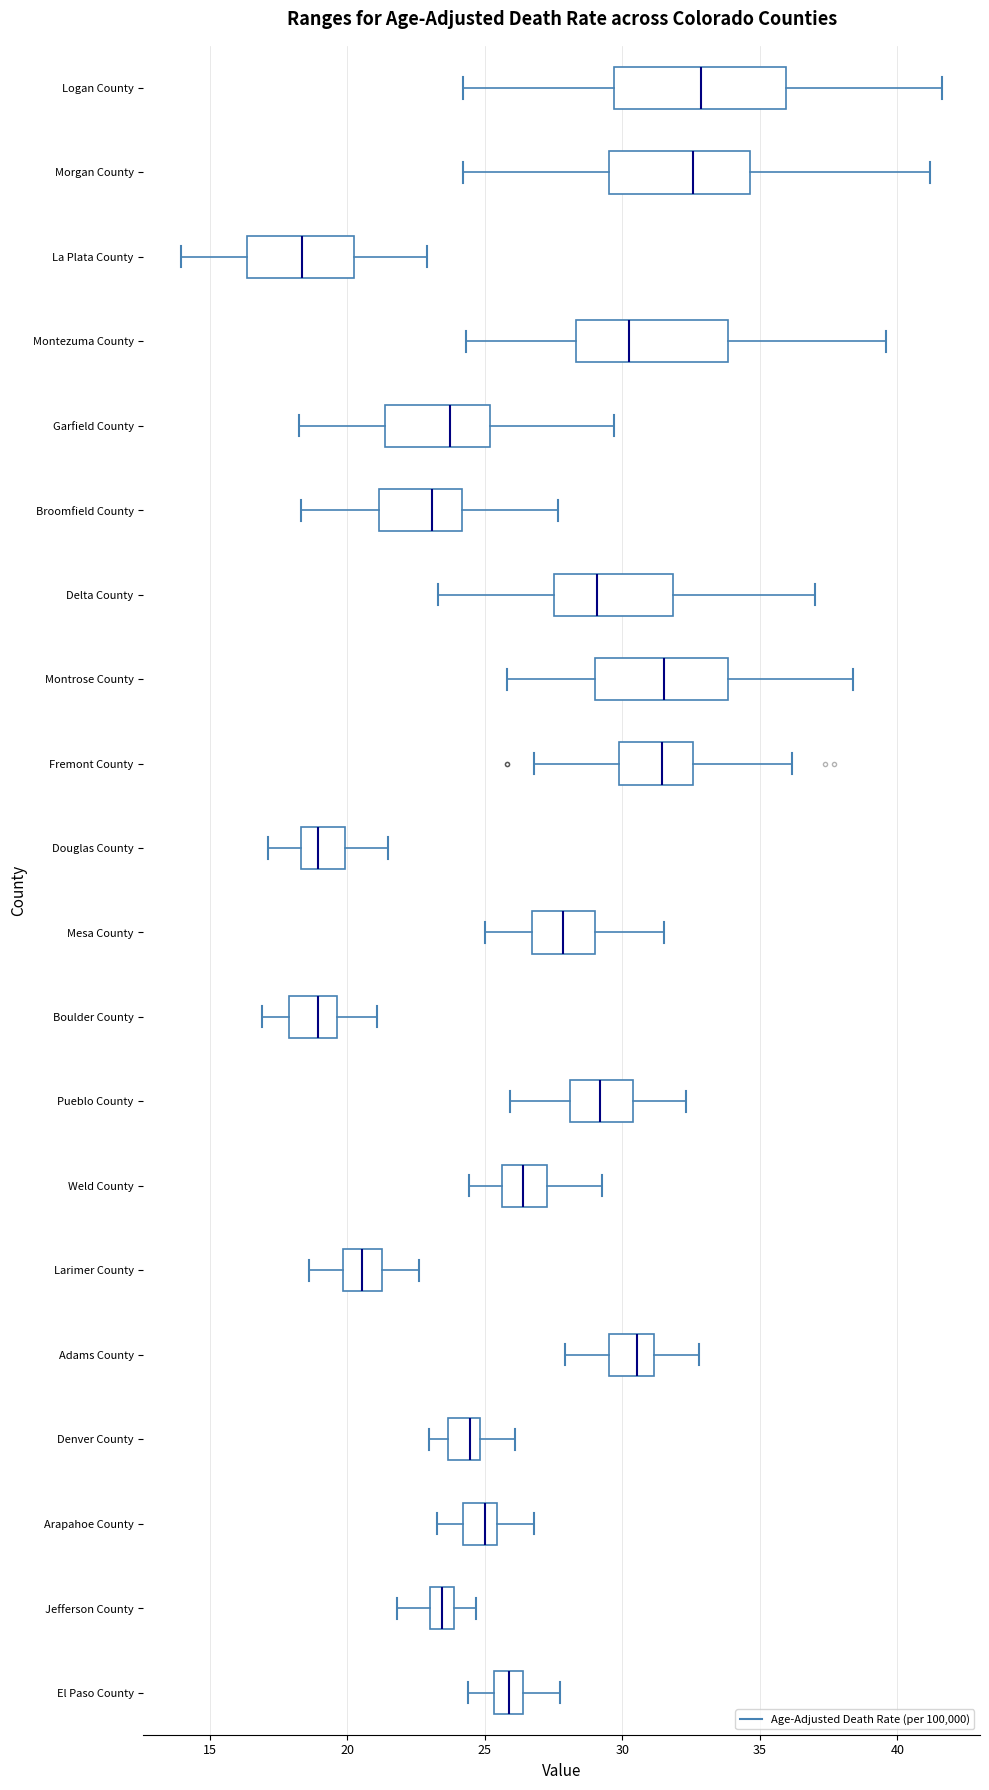

Reading bottom to top, transcribe this box plot: for each box, give where its median line is, the range the box spans, and where its two whiskers end, as read against the x-axis. The values are not printed on the chart, so give them approximately, as read against the axis.

El Paso County: median 26.0, box 25.5 to 26.5, whiskers 24.5 to 27.5
Jefferson County: median 23.5, box 23.0 to 24.0, whiskers 22.0 to 24.5
Arapahoe County: median 25.0, box 24.0 to 25.5, whiskers 23.5 to 27.0
Denver County: median 24.5, box 23.5 to 25.0, whiskers 23.0 to 26.0
Adams County: median 30.5, box 29.5 to 31.0, whiskers 28.0 to 33.0
Larimer County: median 20.5, box 20.0 to 21.0, whiskers 18.5 to 22.5
Weld County: median 26.5, box 25.5 to 27.5, whiskers 24.5 to 29.5
Pueblo County: median 29.0, box 28.0 to 30.5, whiskers 26.0 to 32.5
Boulder County: median 19.0, box 18.0 to 19.5, whiskers 17.0 to 21.0
Mesa County: median 28.0, box 26.5 to 29.0, whiskers 25.0 to 31.5
Douglas County: median 19.0, box 18.5 to 20.0, whiskers 17.0 to 21.5
Fremont County: median 31.5, box 30.0 to 32.5, whiskers 27.0 to 36.0
Montrose County: median 31.5, box 29.0 to 34.0, whiskers 26.0 to 38.5
Delta County: median 29.0, box 27.5 to 32.0, whiskers 23.5 to 37.0
Broomfield County: median 23.0, box 21.0 to 24.0, whiskers 18.5 to 27.5
Garfield County: median 23.5, box 21.5 to 25.0, whiskers 18.5 to 29.5
Montezuma County: median 30.0, box 28.5 to 34.0, whiskers 24.5 to 39.5
La Plata County: median 18.5, box 16.5 to 20.0, whiskers 14.0 to 23.0
Morgan County: median 32.5, box 29.5 to 34.5, whiskers 24.0 to 41.0
Logan County: median 33.0, box 29.5 to 36.0, whiskers 24.0 to 41.5